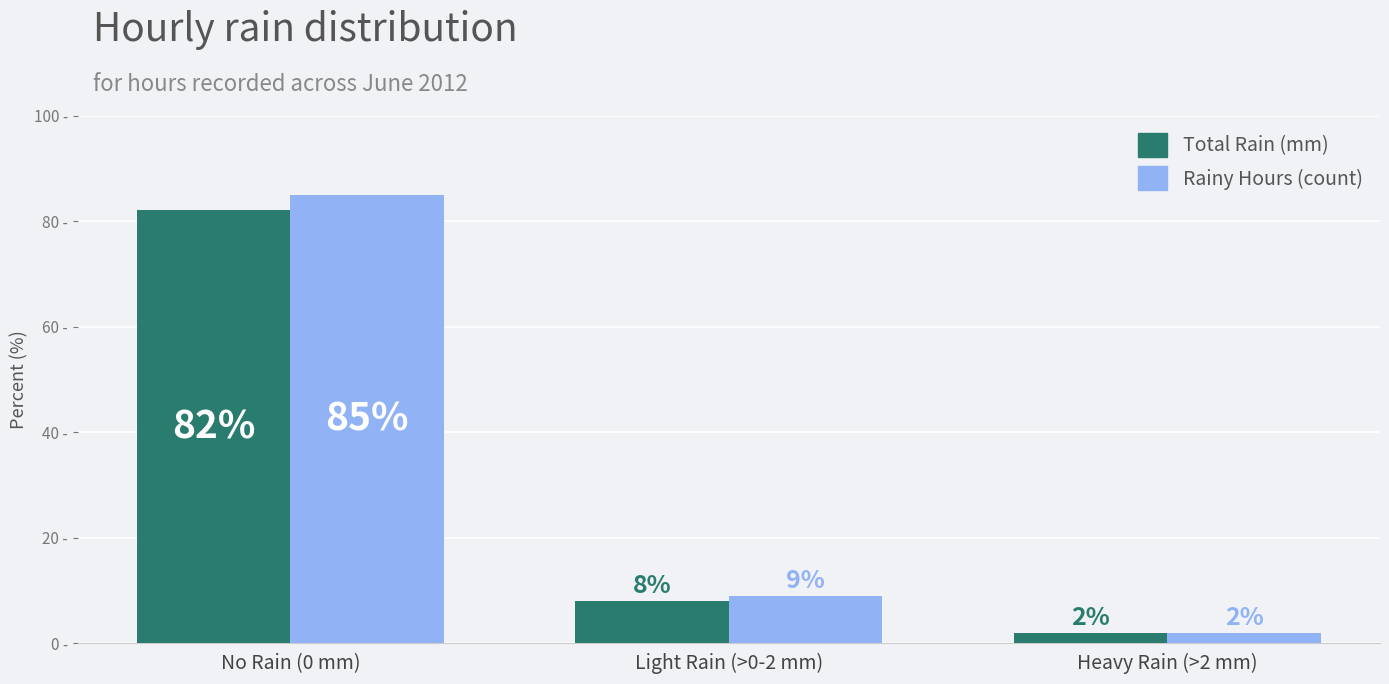

At which label does Total Rain (mm) reach its peak?

No Rain (0 mm)